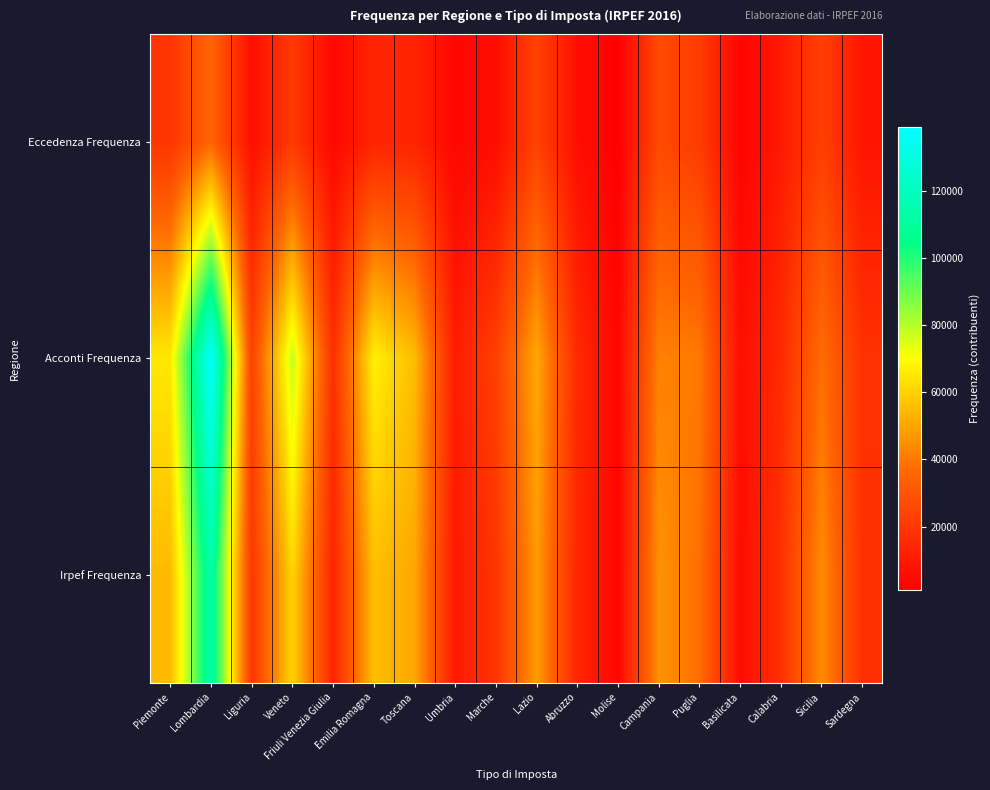

Which label corresponds to the smallest value in the chart?

Molise